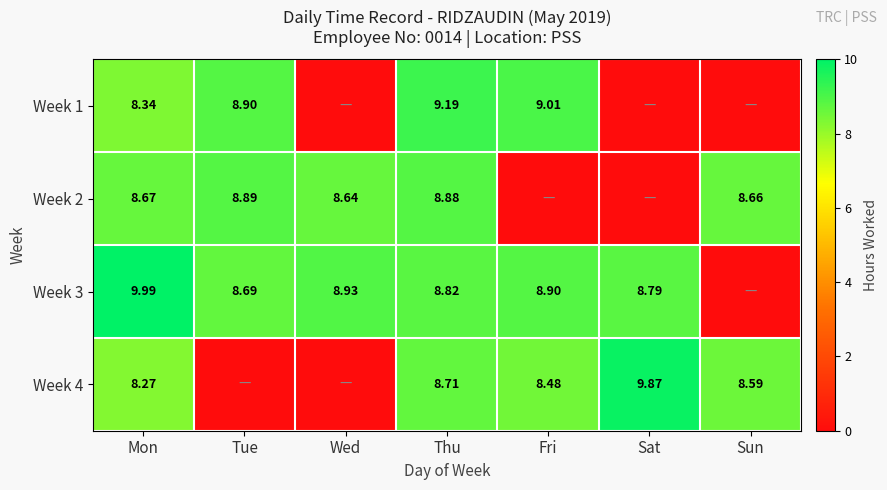

How many data points in Week 4 are above 8?

5